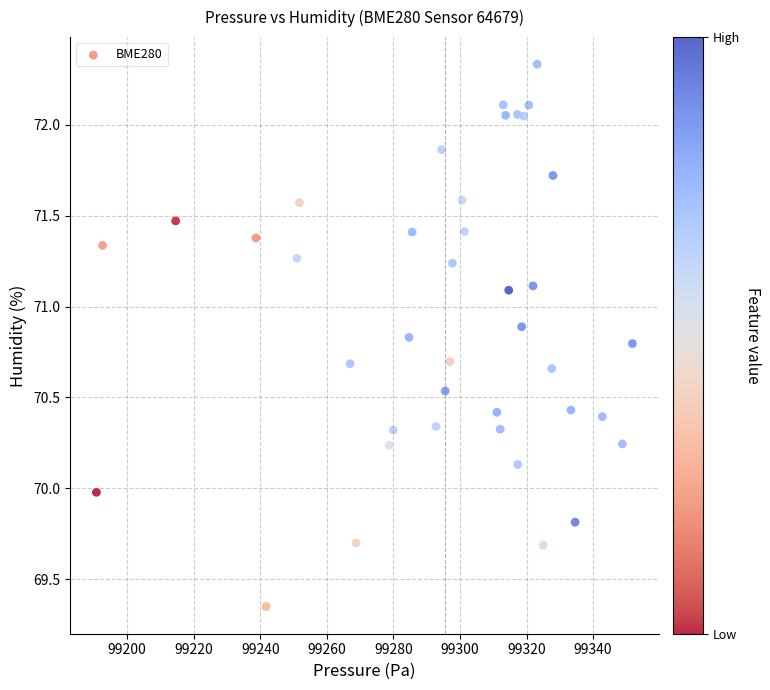

What is the range of Y values (max minus min)?

3.0